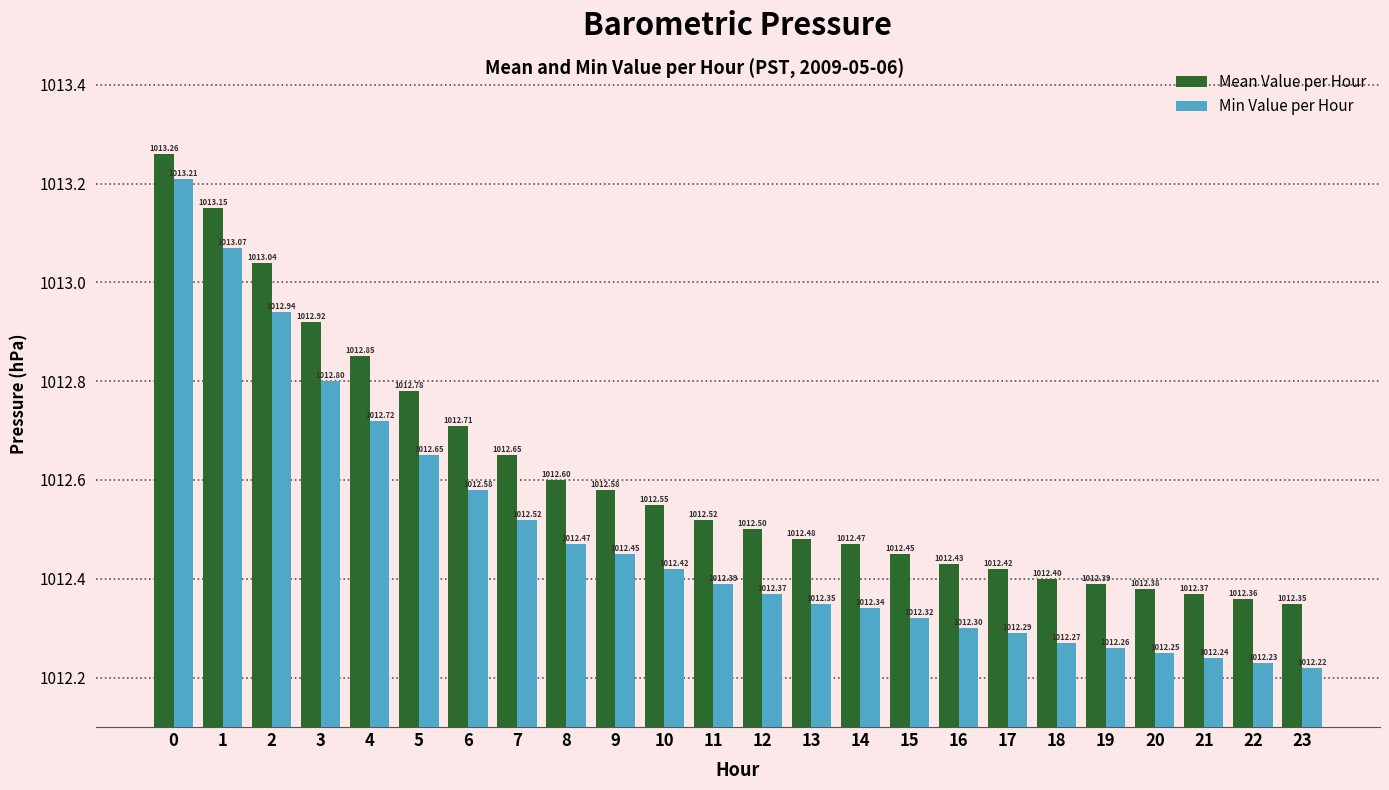

What is the sum of the Mean Value per Hour values at 2 and 8?

2025.6